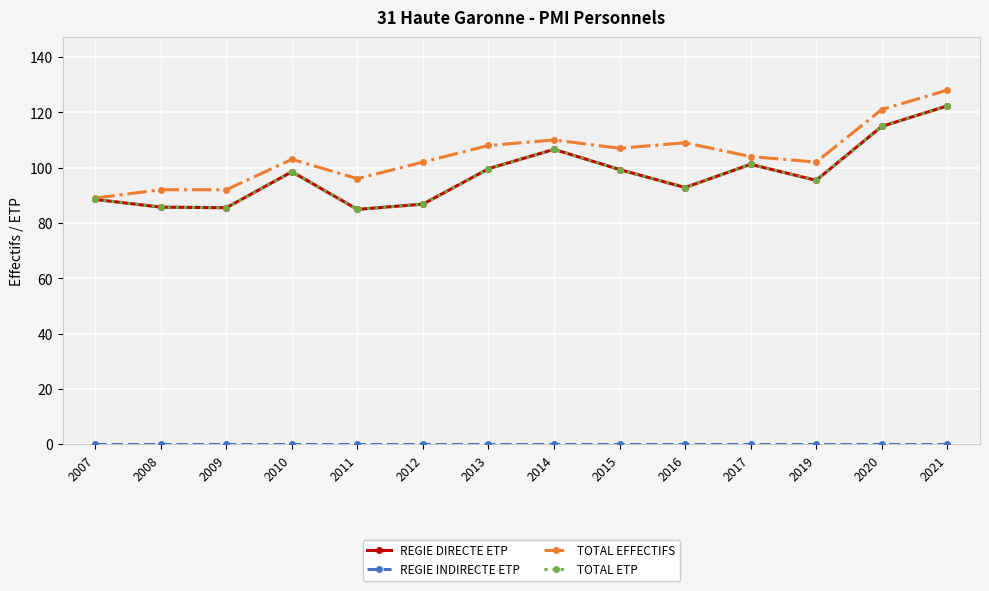

What is the spread (max minus min) of values at 2010?

103.0